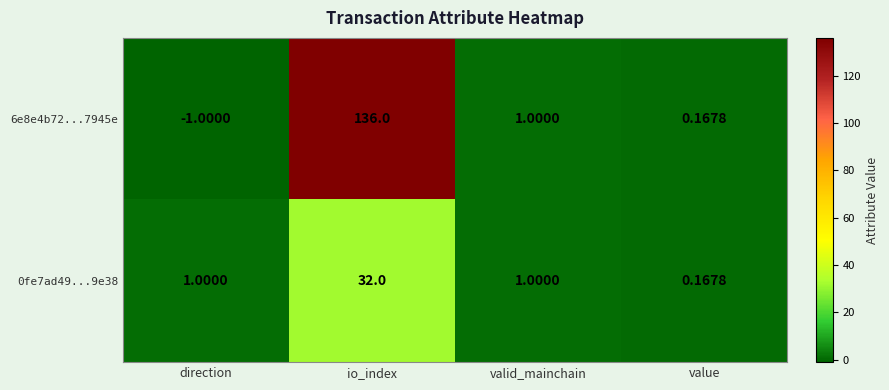

How many data points does each series have?

4